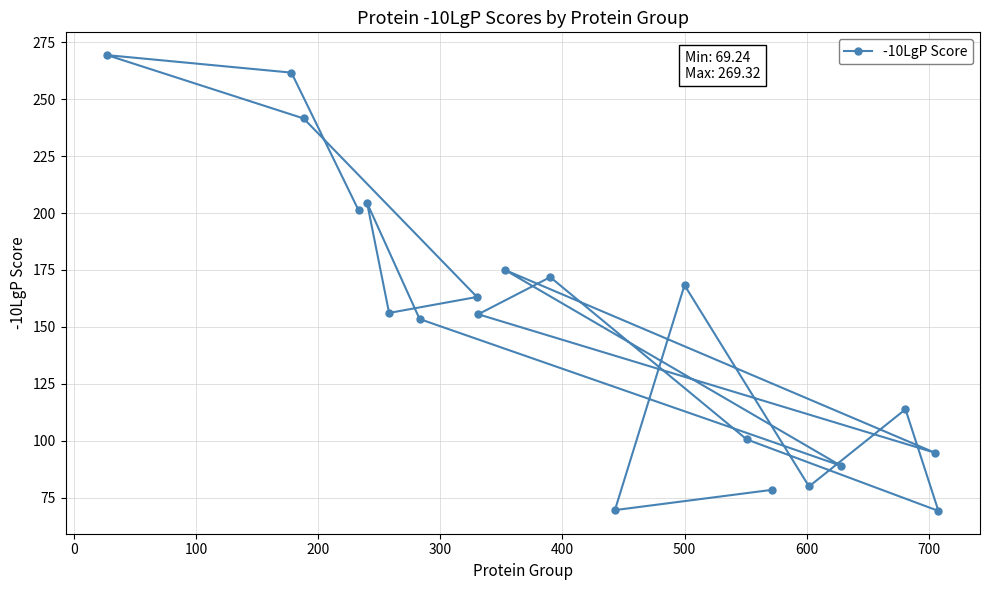

What is the smallest value displayed?

69.2